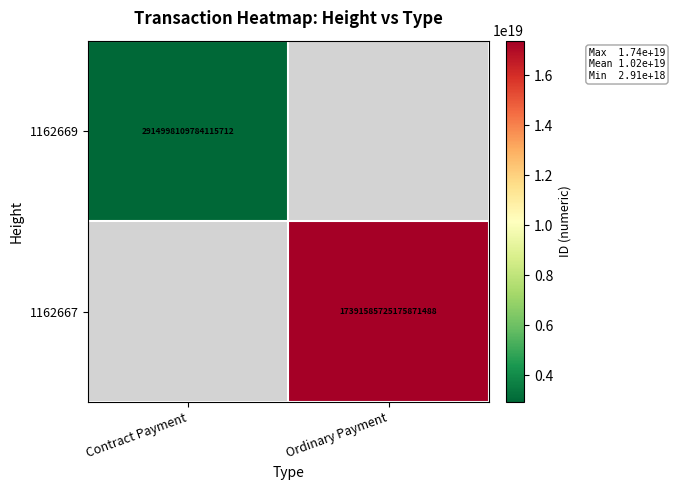

The value of 1162667 at Ordinary Payment is 17391585725175871488. True or false?

True